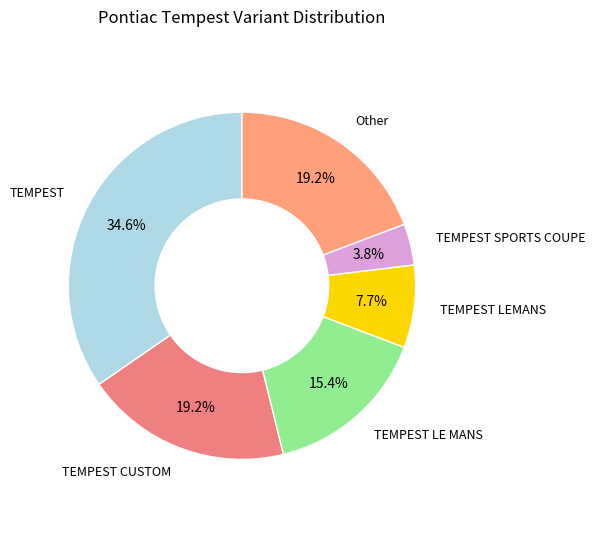

How many segments does this pie chart have?

6